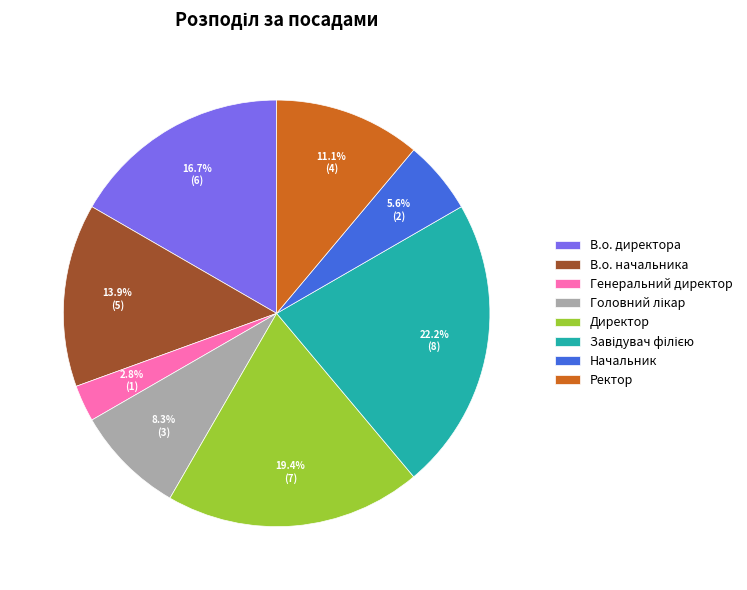

To the nearest percent, what portion does Ректор represent?

11%